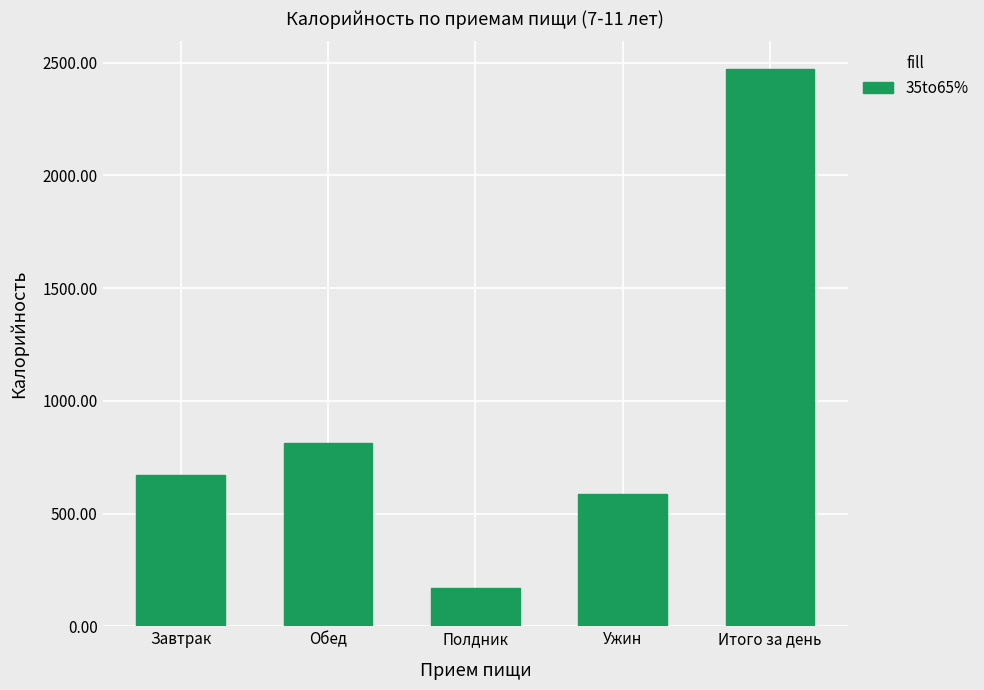

Which has a higher value, Завтрак or Итого за день?

Итого за день